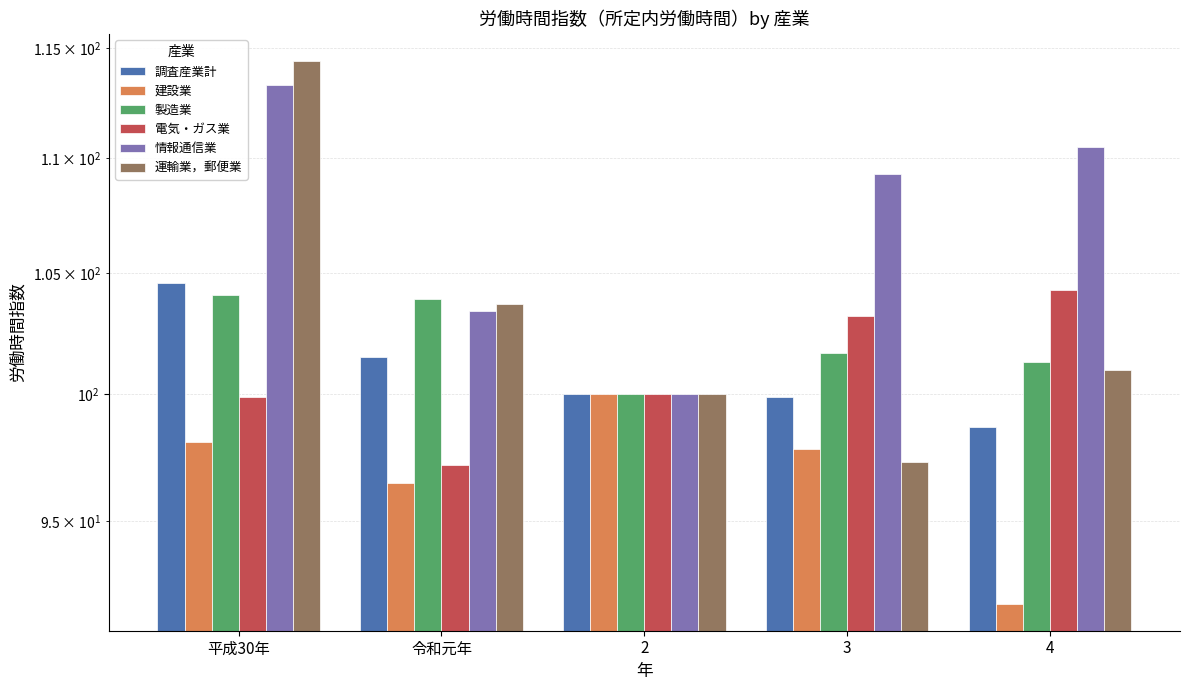

How many groups of bars are there?

5